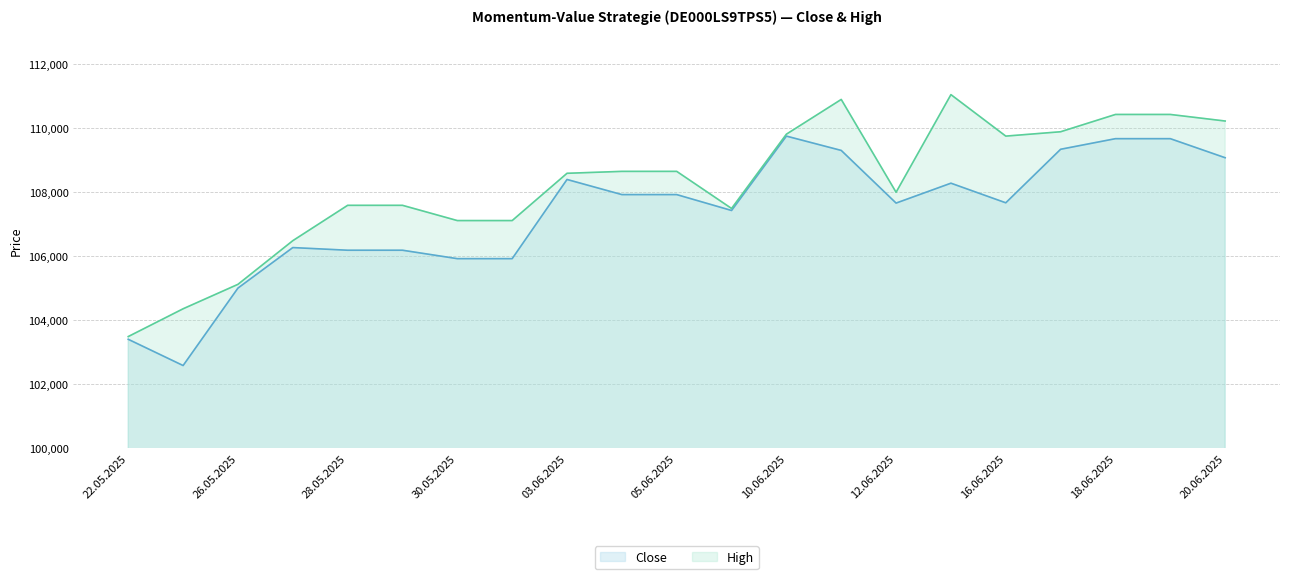

How many lines are shown in the chart?

2